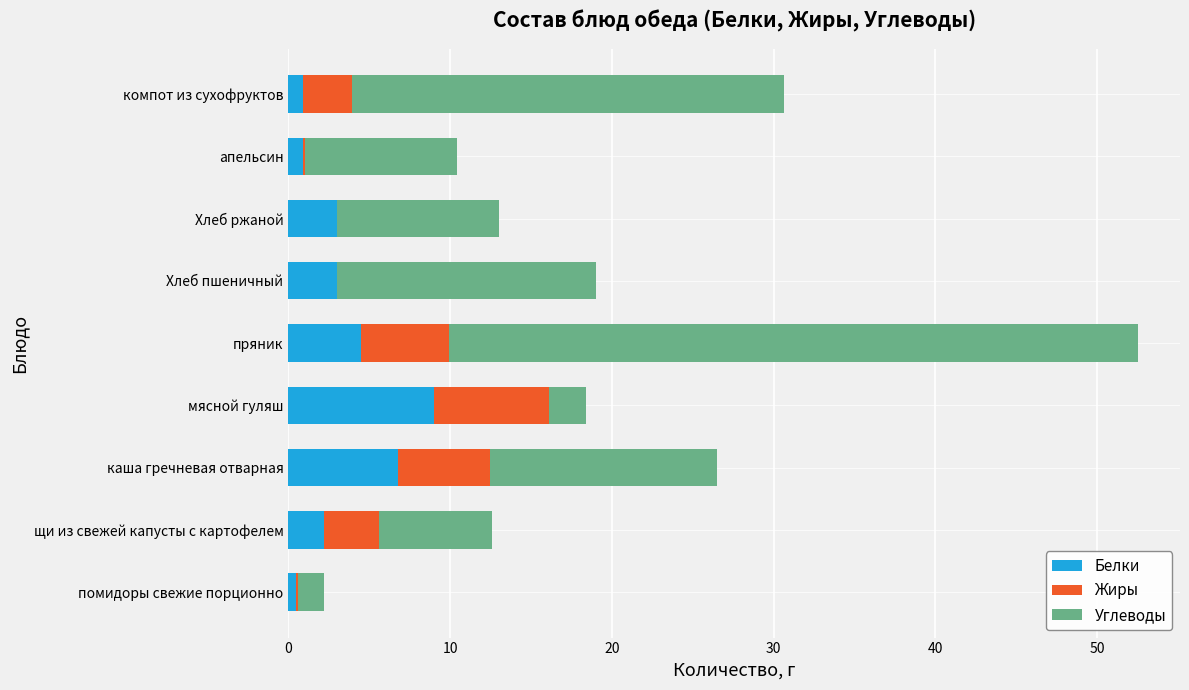

What is the highest value of the Белки series?

9.0